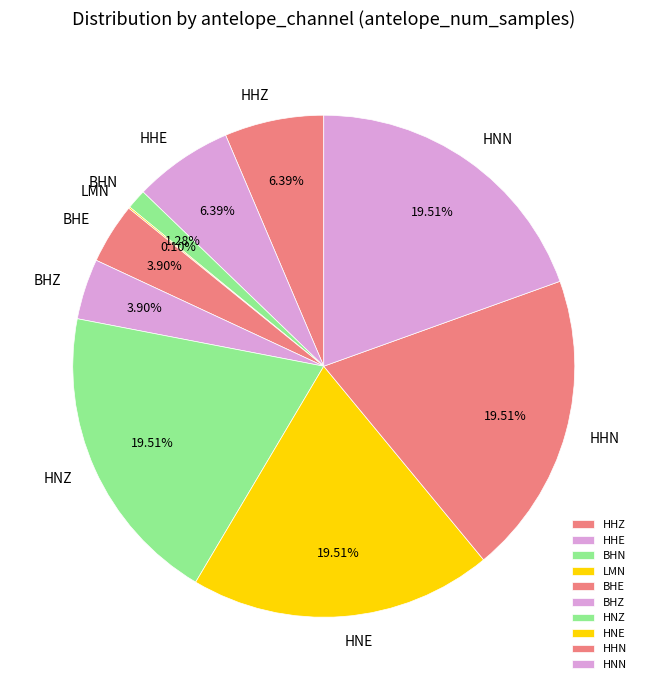

To the nearest percent, what portion does HNN represent?

20%